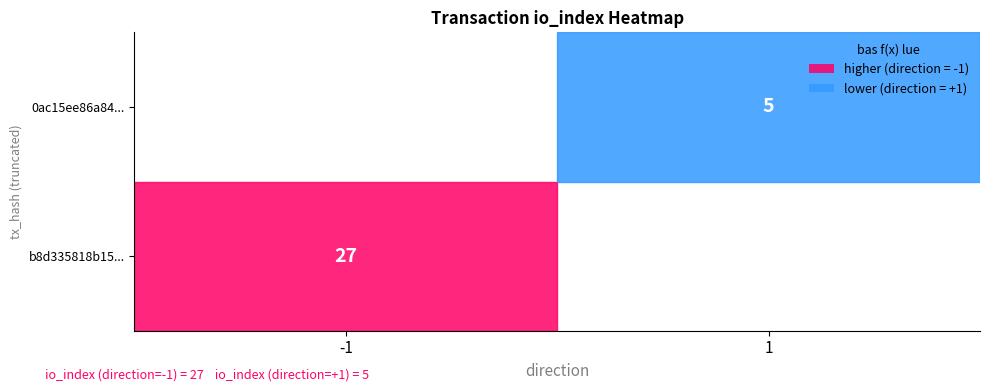

Rank the series at io_index from highest to lowest value.

b8d335818b15d31834716a51ada3dacdd811d7d, 0ac15ee86a84efe9d284a1a5f80319bd7ac8e72